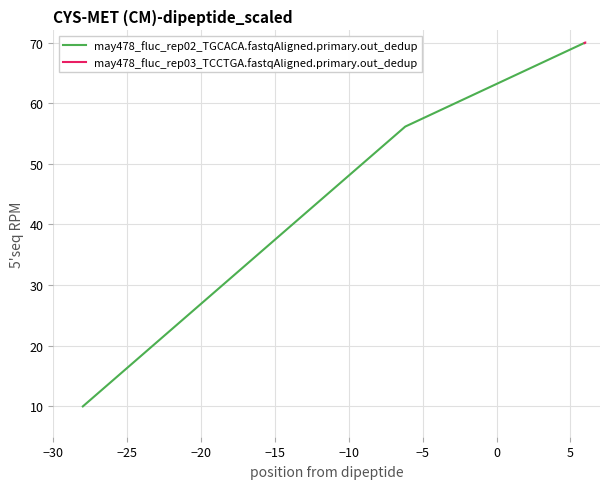

What is the minimum value for may478_fluc_rep02_TGCACA.fastqAligned.primary.out_dedup?

10.0